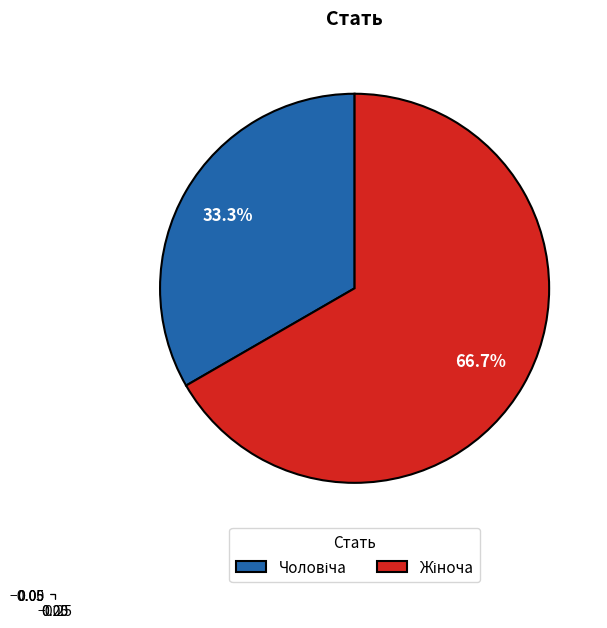

To the nearest percent, what is the average slice percentage?

50%